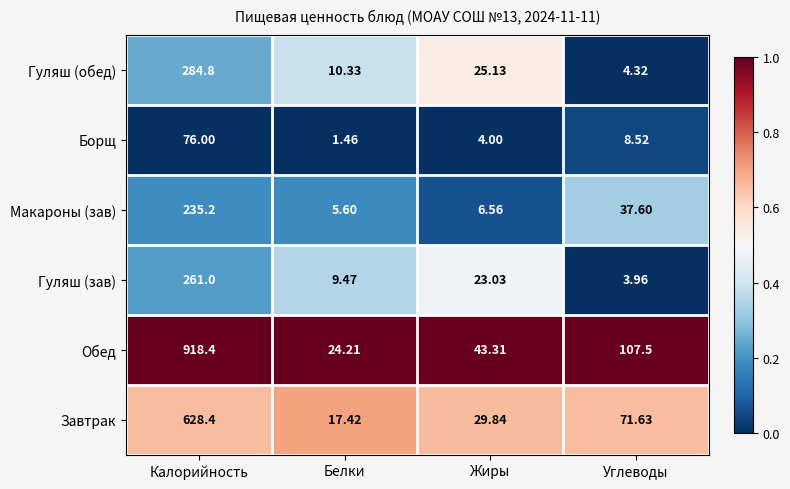

Which series has the largest range (max minus min)?

Обед